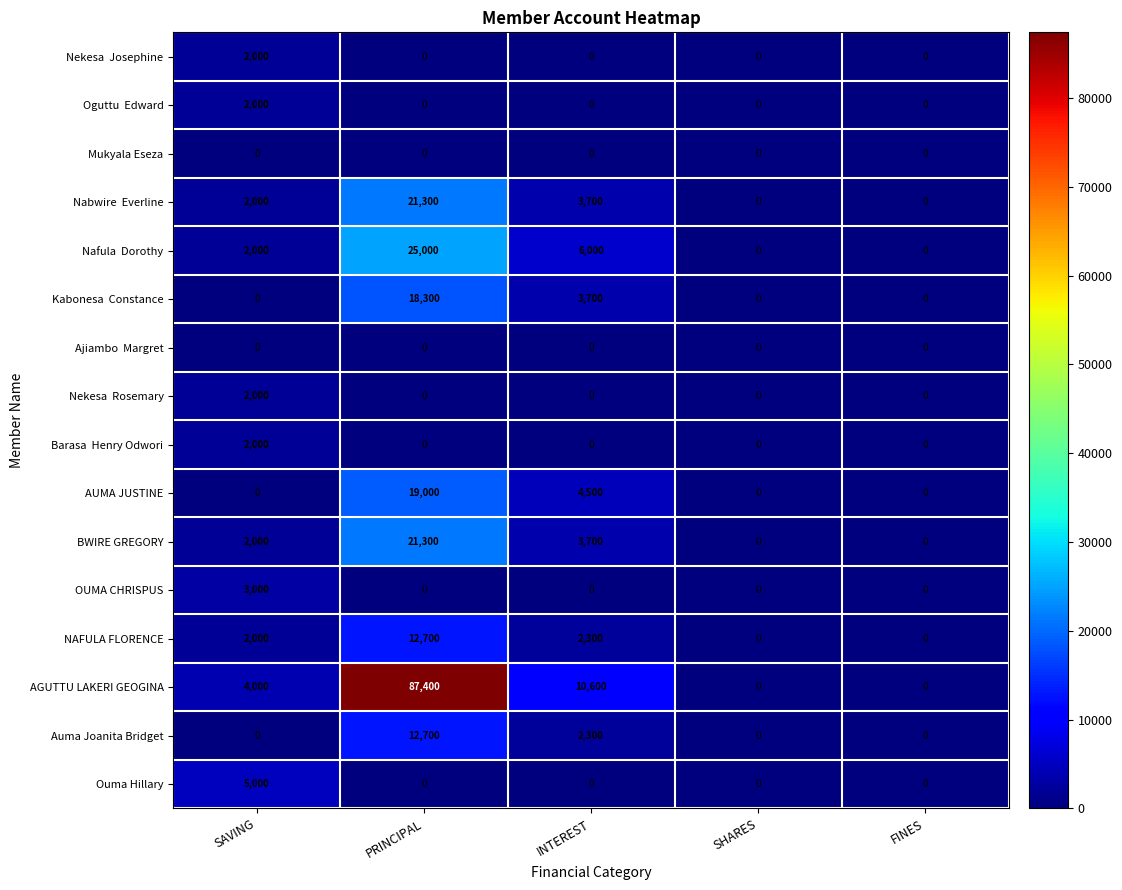

Which series changed the most between PRINCIPAL and SHARES?

AGUTTU LAKERI GEOGINA